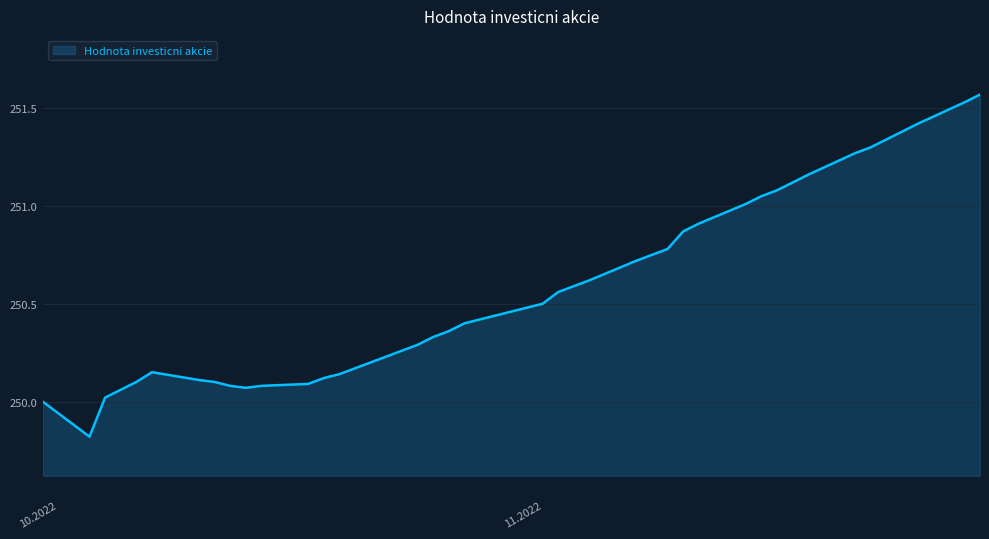

What is the minimum value shown in the chart?

249.8